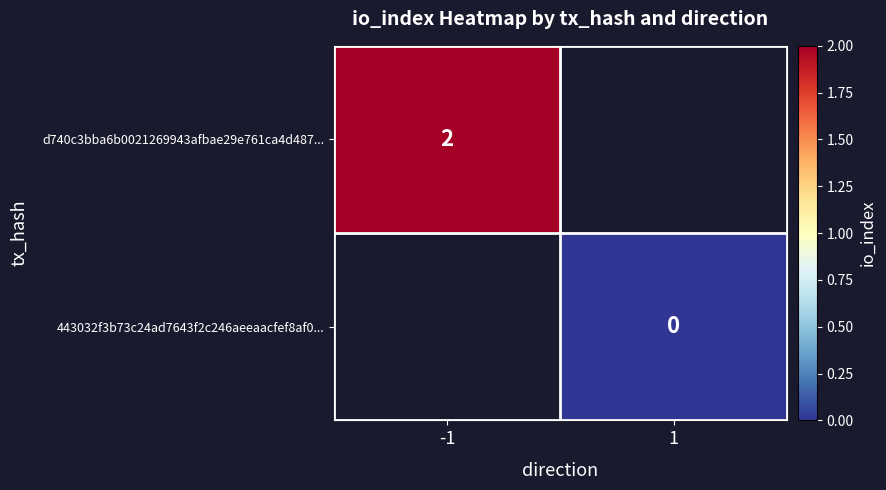

Between 1 and -1, which is larger?

-1